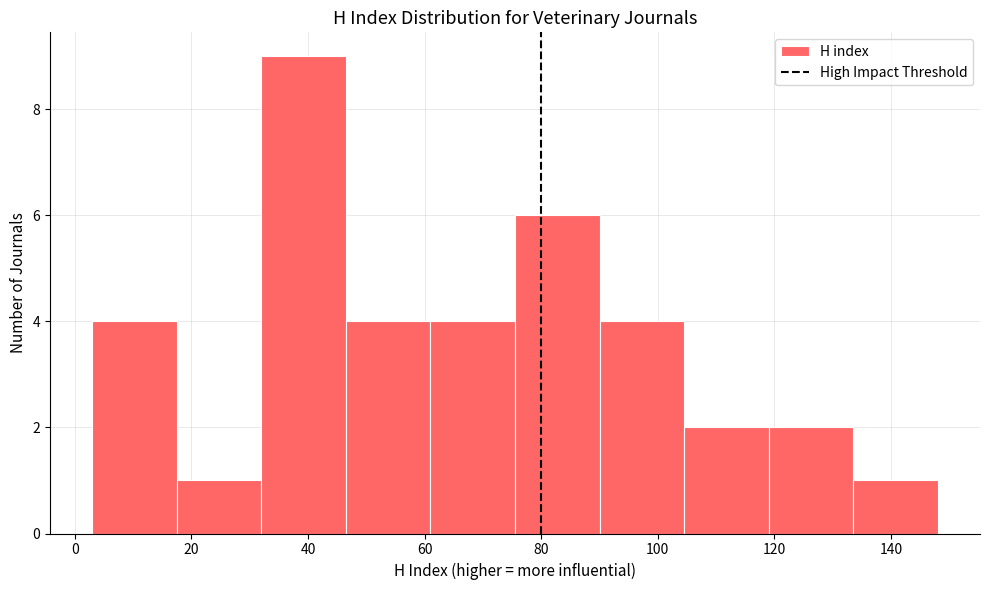

Reading left to right, list every bar in this chart as the range it spans on the x-axis followed by its height. Neither the bar edges nor the heights are printed on the chart, so give them approximately, as read against the axes.

3.0 to 17.5: 4
17.5 to 32.0: 1
32.0 to 46.5: 9
46.5 to 61.0: 4
61.0 to 75.5: 4
75.5 to 90.0: 6
90.0 to 104.5: 4
104.5 to 119.0: 2
119.0 to 133.5: 2
133.5 to 148.0: 1